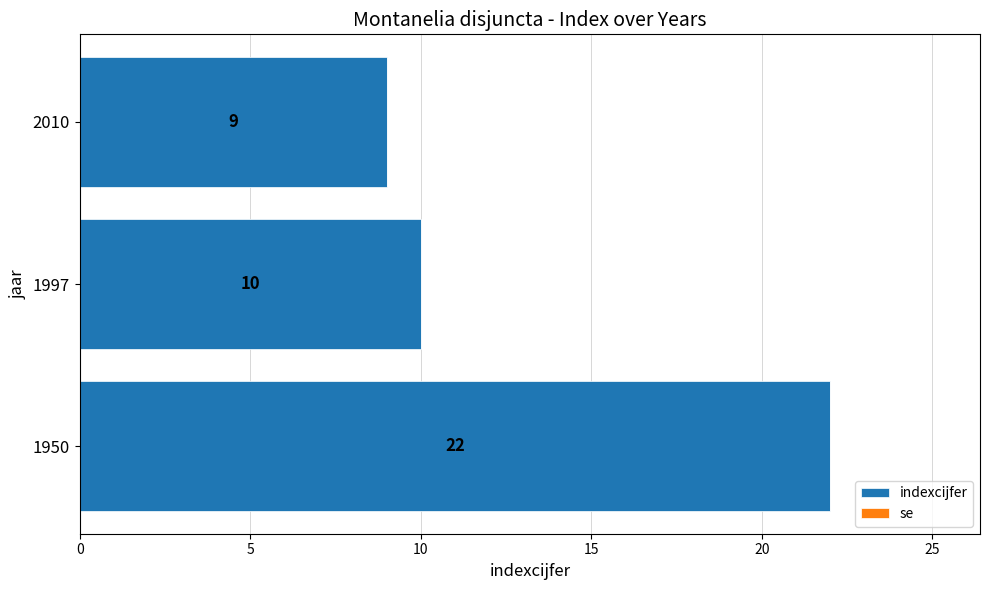

Are the bars horizontal?

Yes